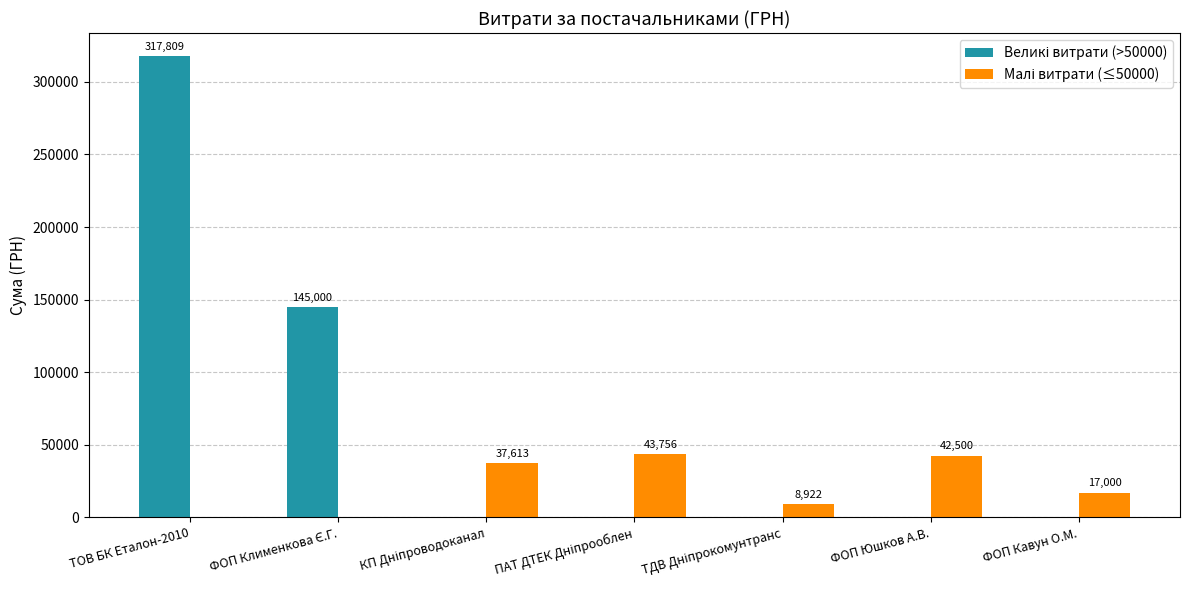

At which category does the chart reach its peak across all series?

ТОВ БК Еталон-2010